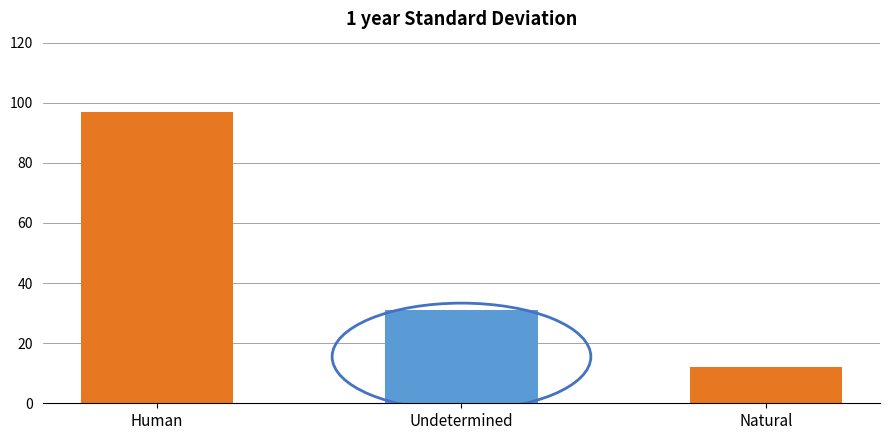

Which has a higher value, Undetermined or Human?

Human